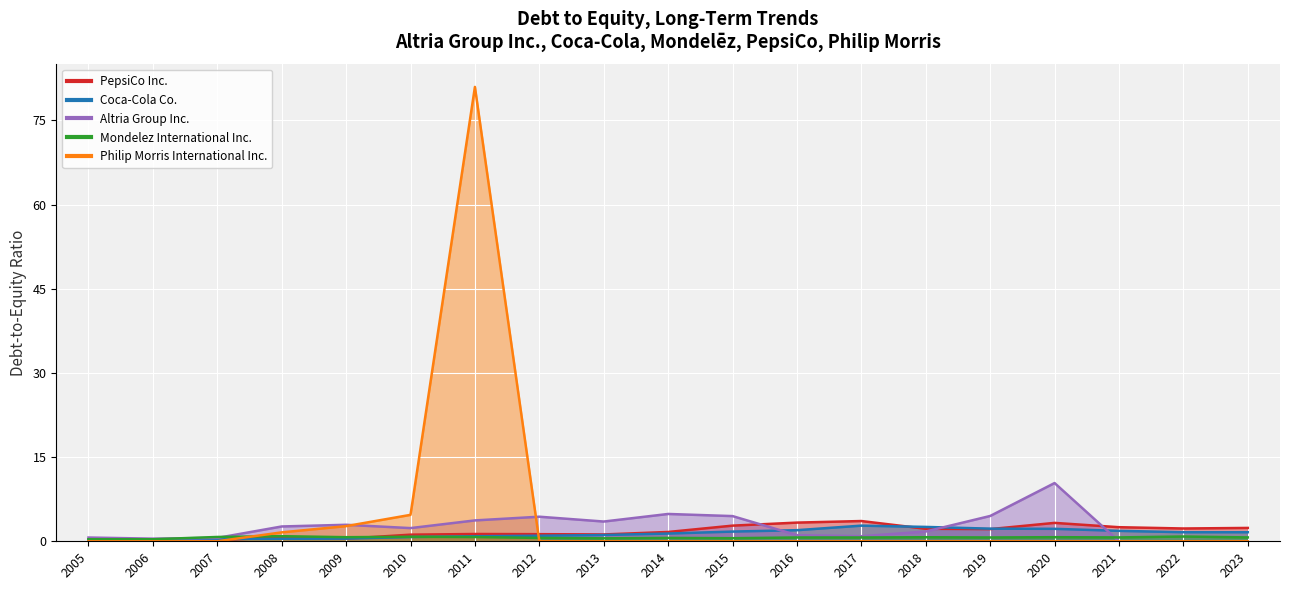

Rank the series at 2019 from highest to lowest value.

Altria Group Inc., Coca-Cola Co., PepsiCo Inc., Mondelez International Inc., Philip Morris International Inc.